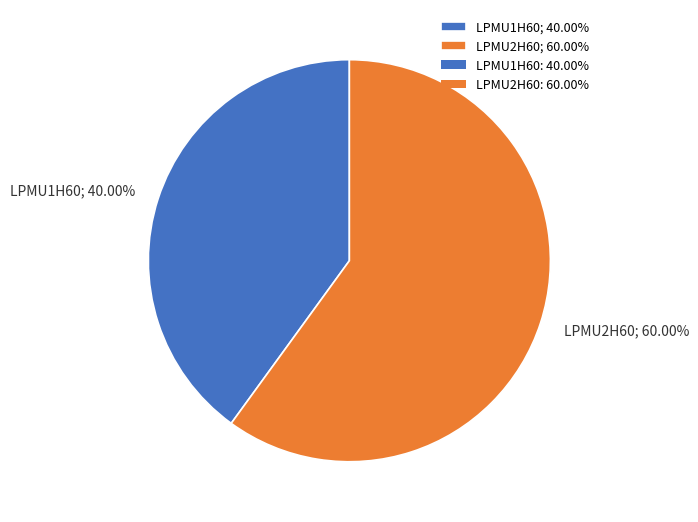

Rank the categories by value from lowest to highest.

LPMU1H60, LPMU2H60